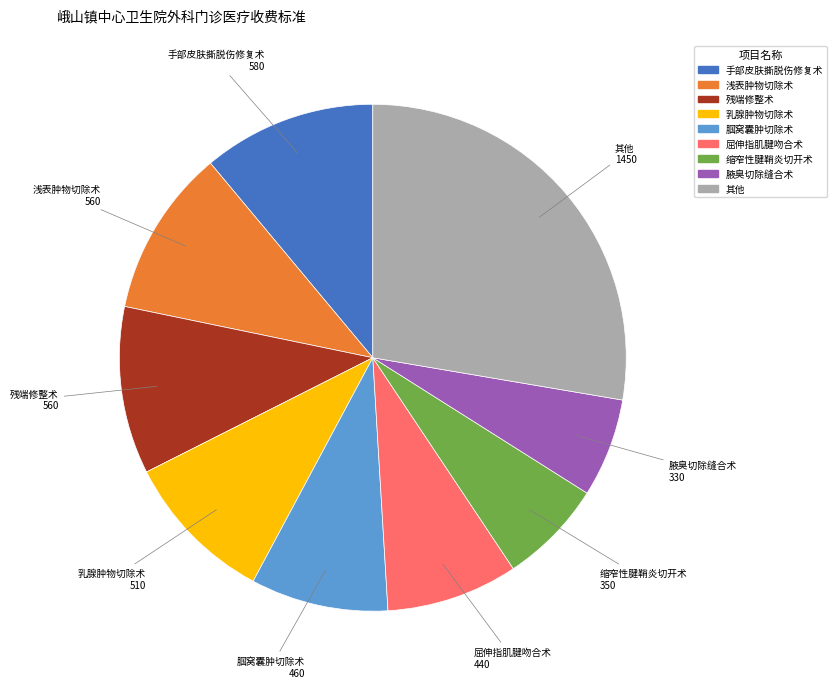

Is it true that 缩窄性腱鞘炎切开术 is 1% of the pie?

False